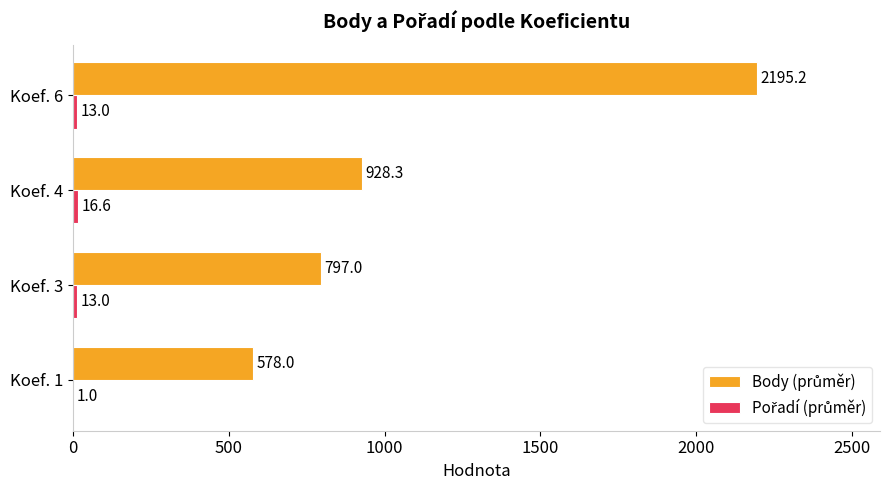

At which category is the sum across all series the highest?

Koef. 6